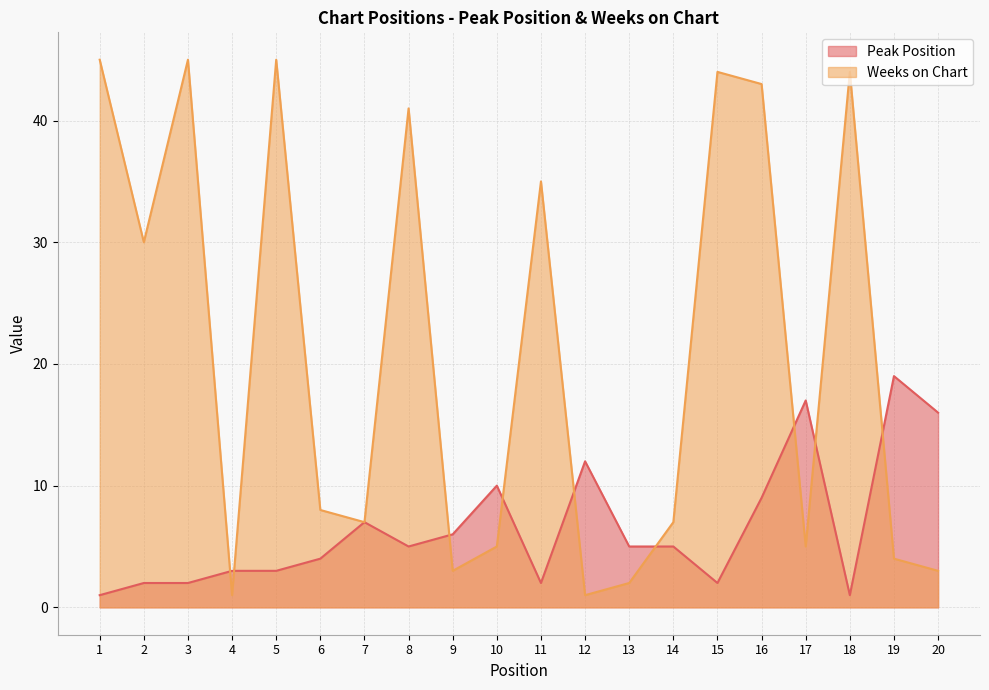

What are all the series names shown in the legend?

Peak Position, Weeks on Chart